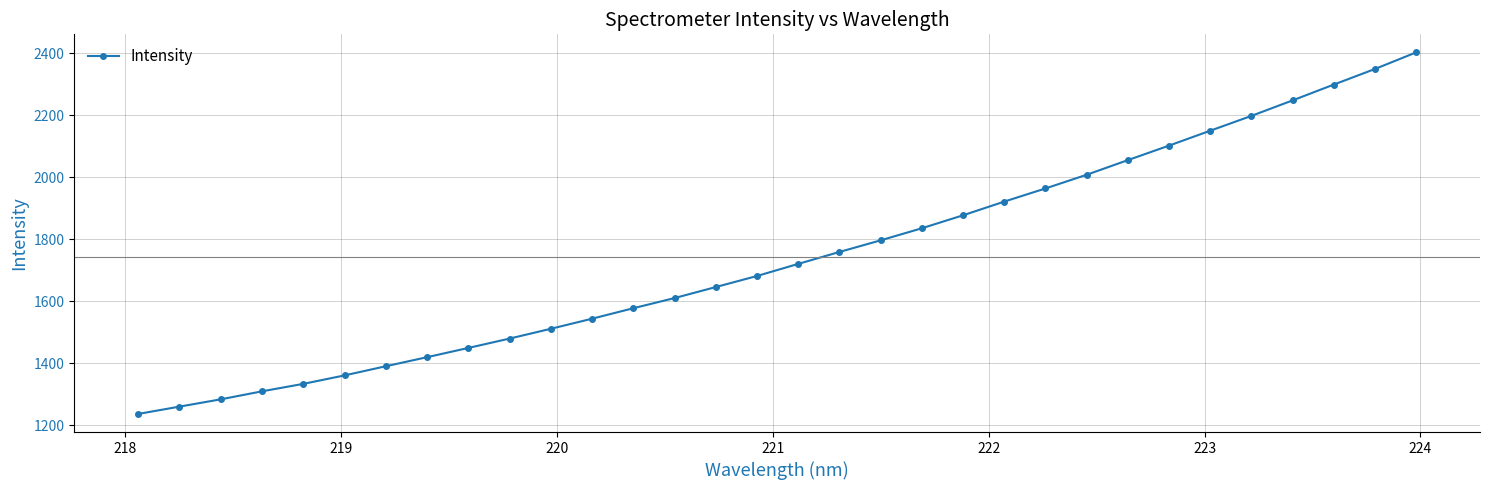

What is the difference between the second highest and second lowest values?

1089.2